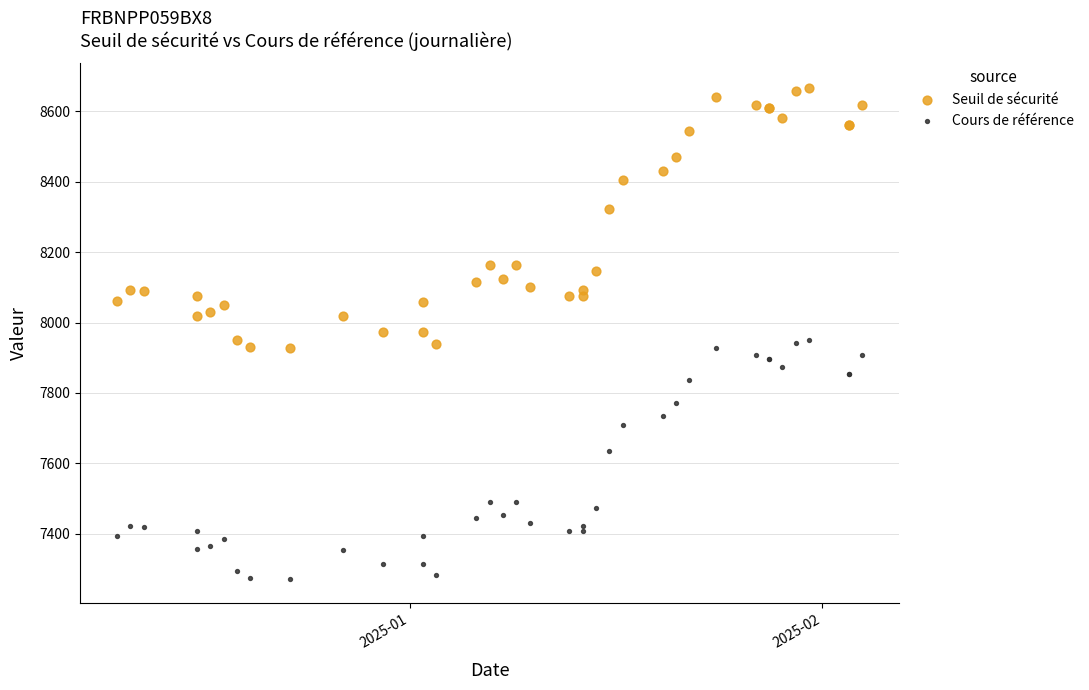

Which series has the largest Y range (max minus min)?

Seuil de sécurité